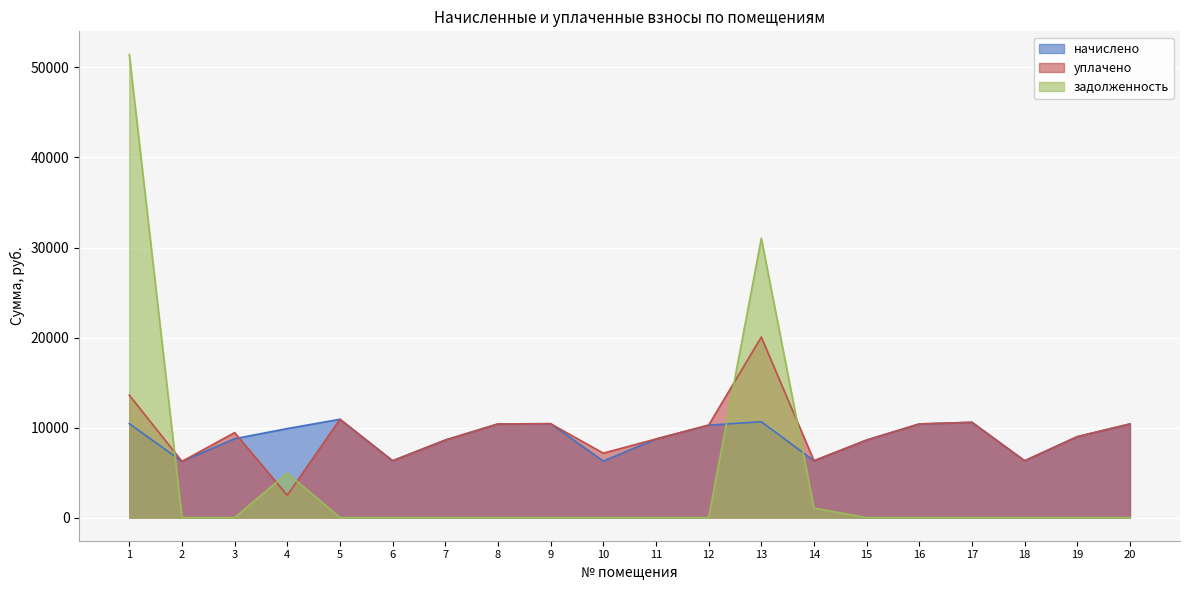

What value does the начислено series have at 20?

10399.7